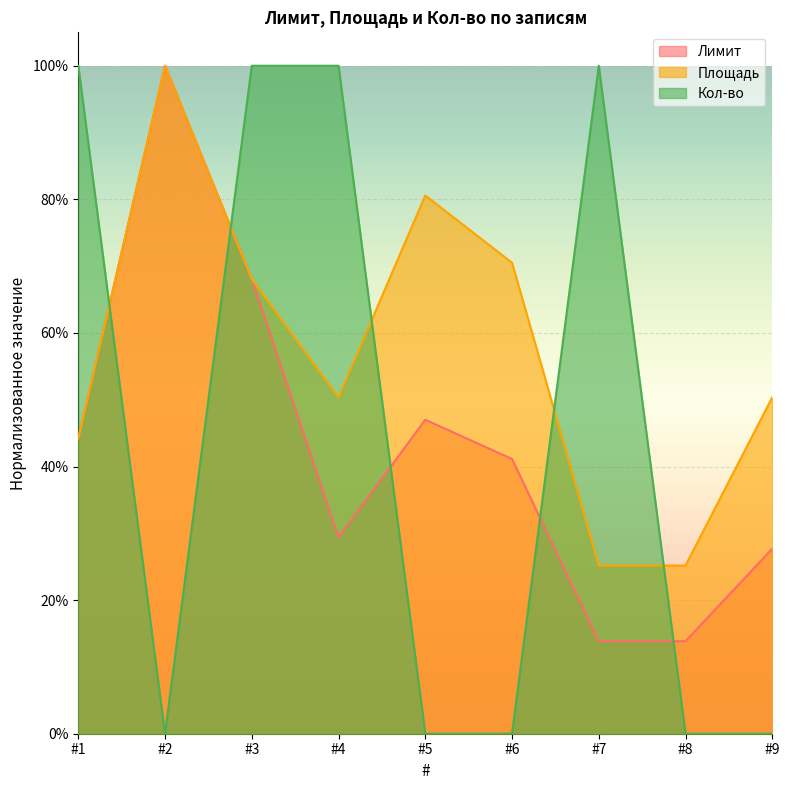

True or false: Площадь has a value of 0.4 at #1.

True